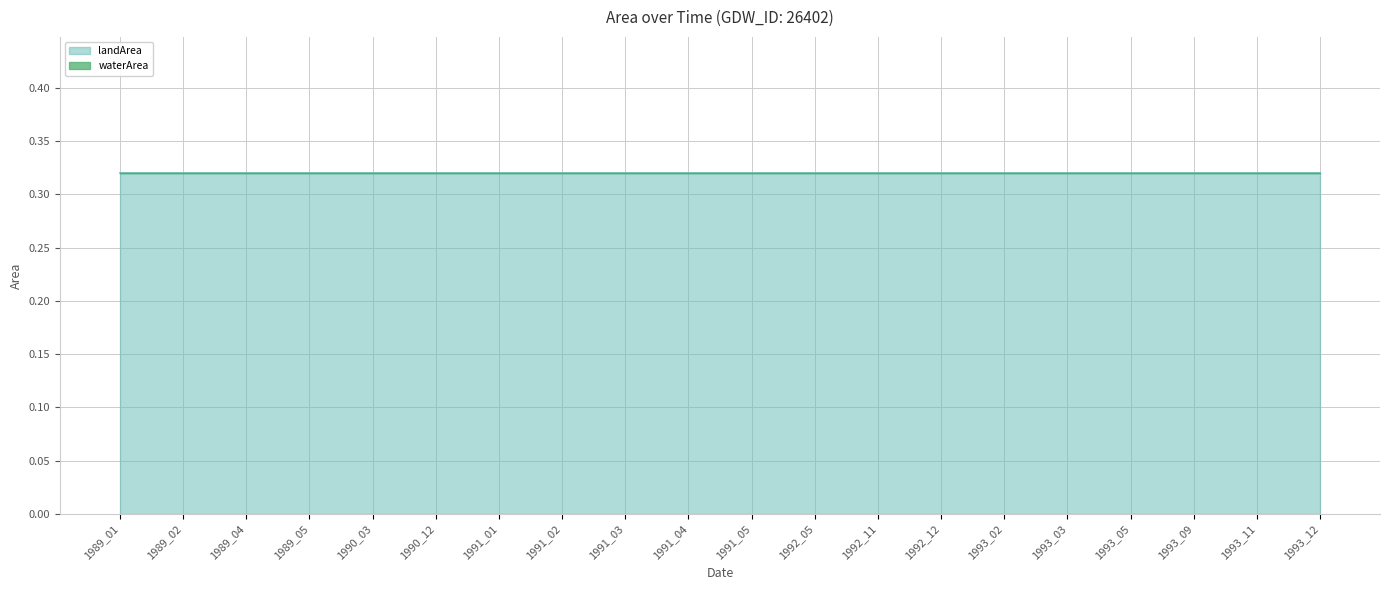

True or false: waterArea has more than 1 interior local peaks.

False